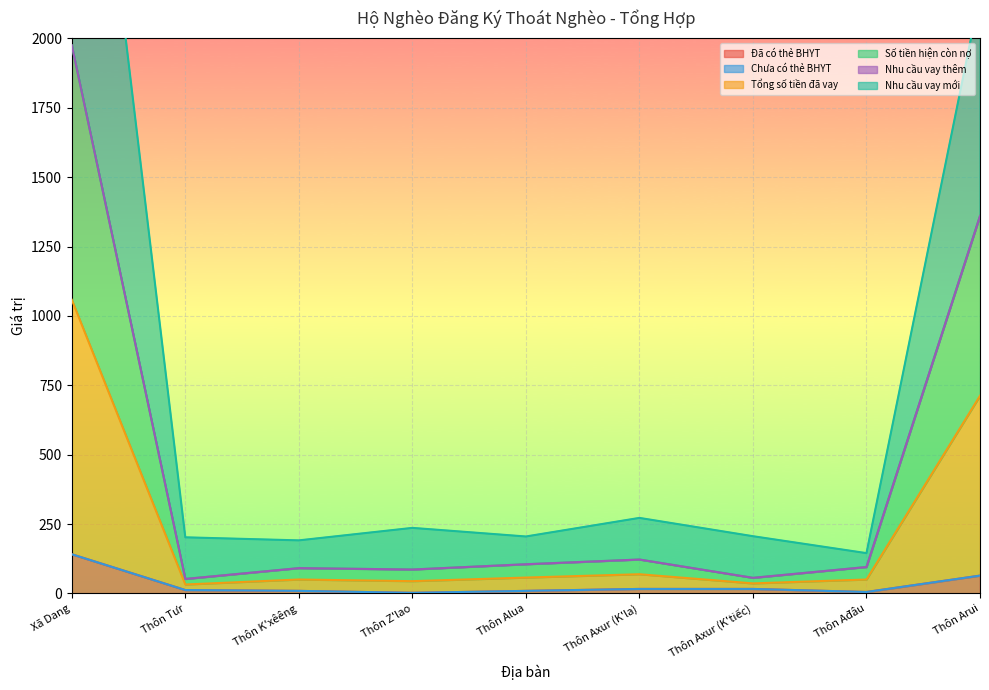

True or false: Số tiền hiện còn nợ and Tổng số tiền đã vay intersect in this chart.

False